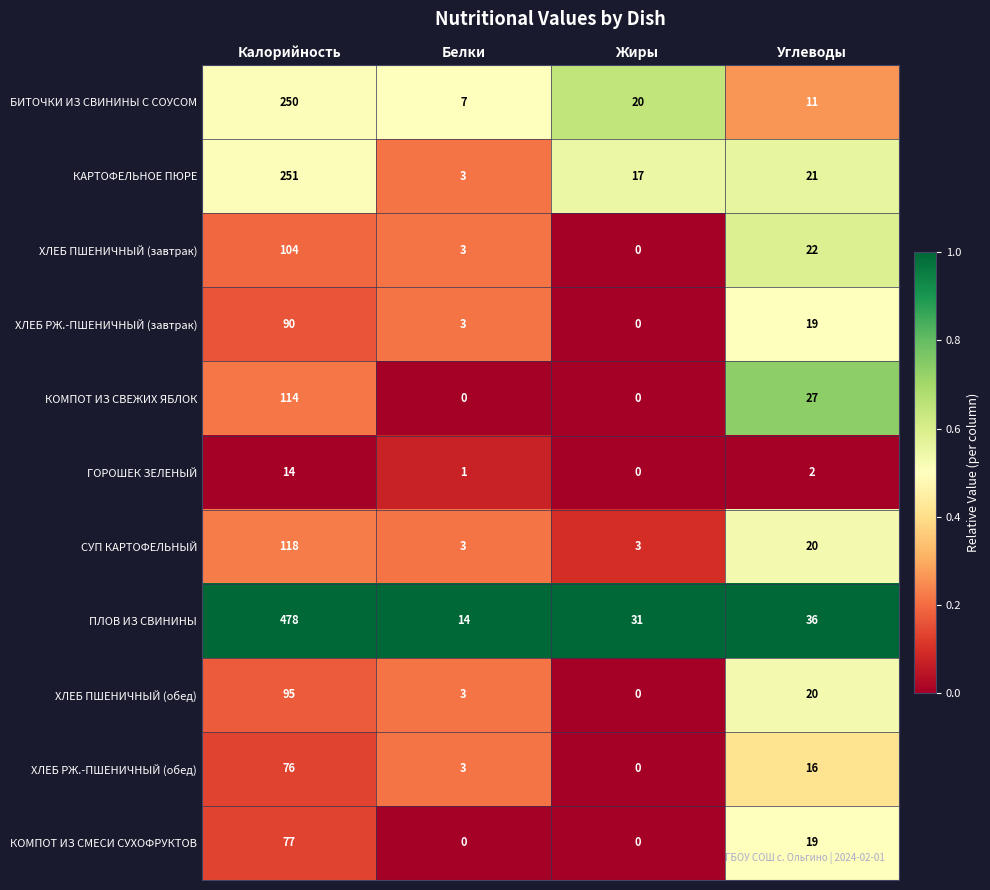

True or false: ХЛЕБ ПШЕНИЧНЫЙ (завтрак) has a value of 36 at Углеводы.

False